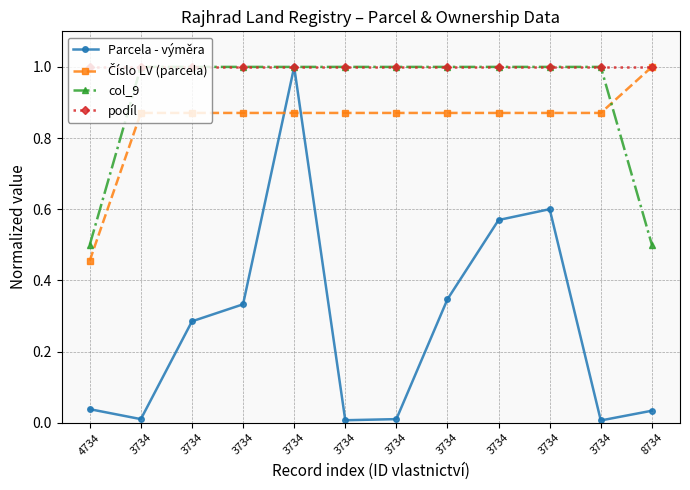

Count the number of categories in the chart.

12